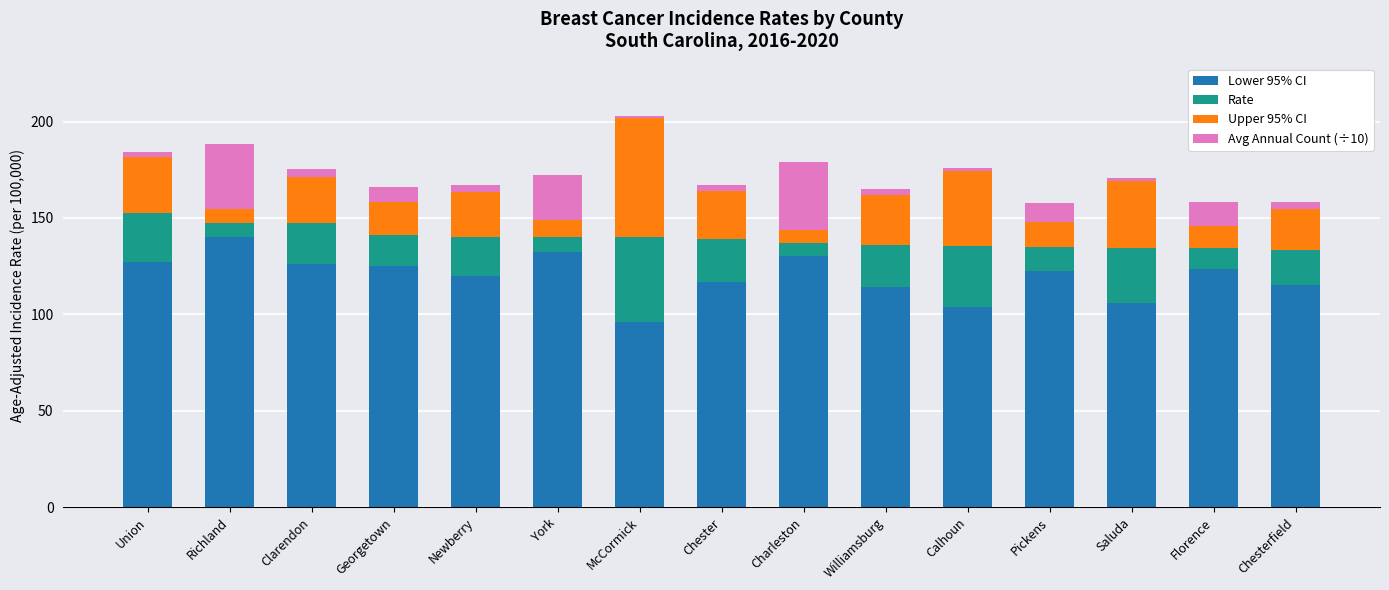

At which category is the sum across all series the highest?

McCormick